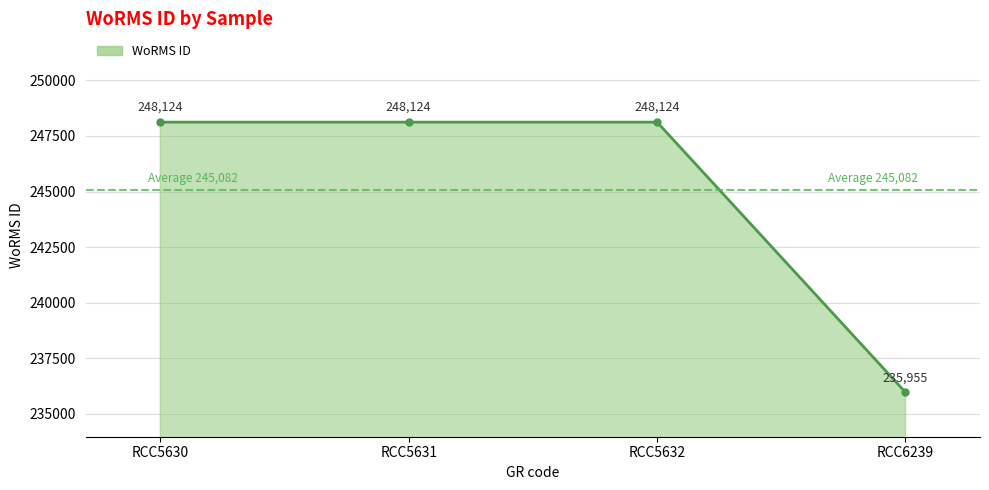

What is the sum of all values?

980327